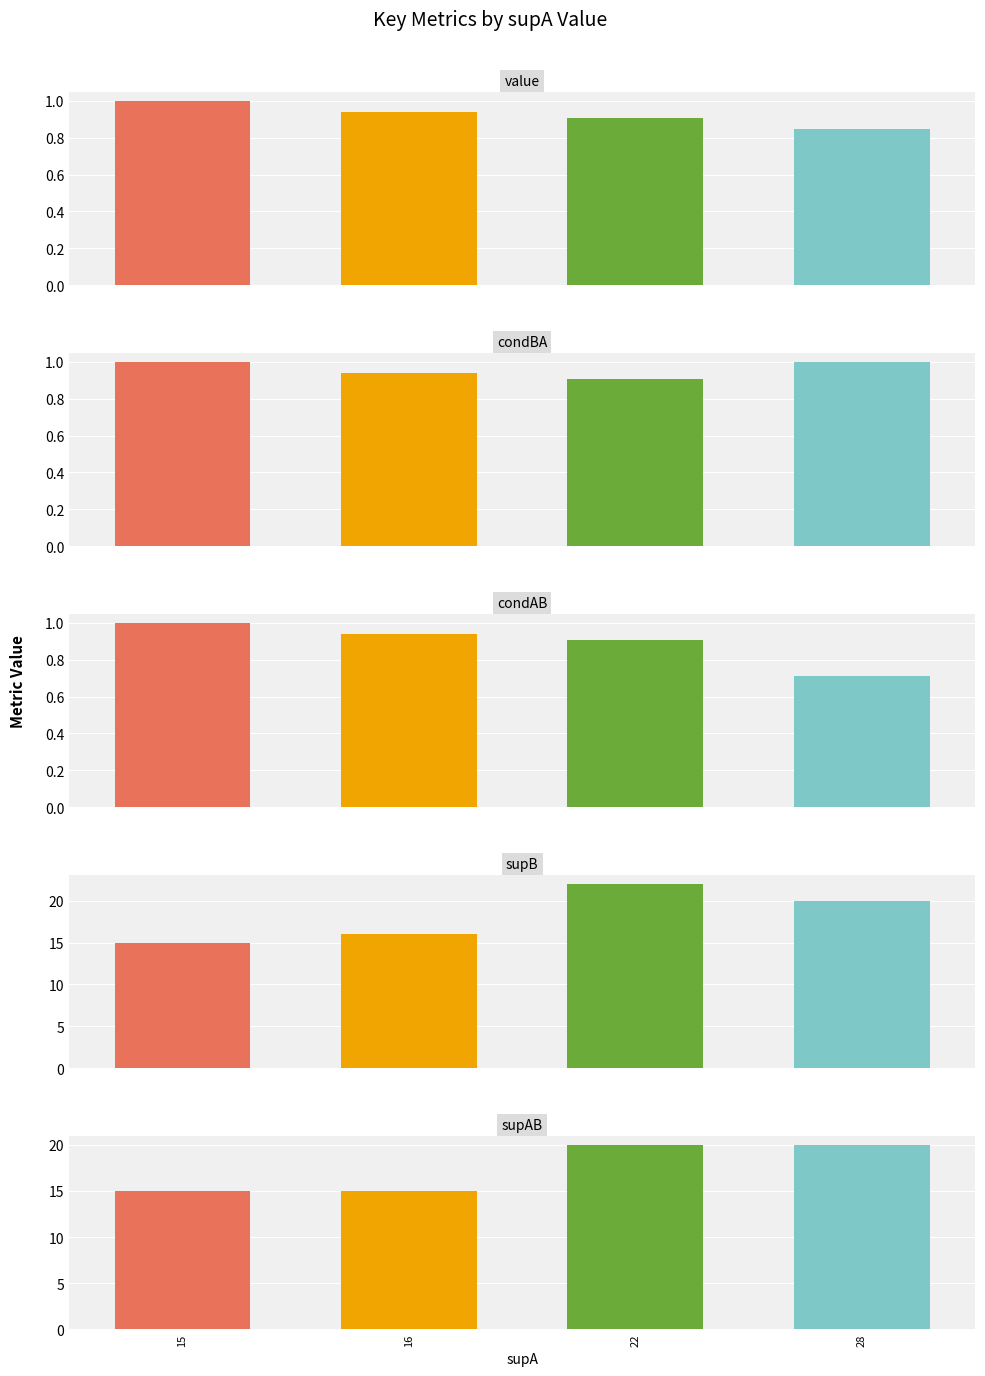

The condBA series shows 1.0 at 28. True or false?

True